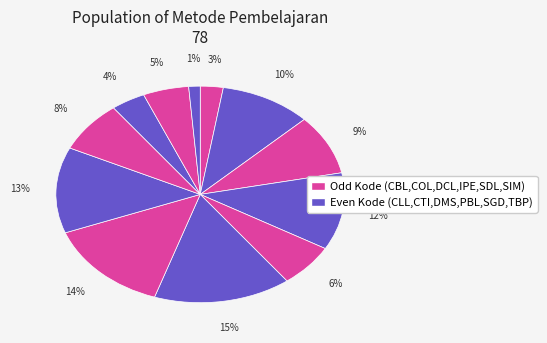

How many segments does this pie chart have?

12